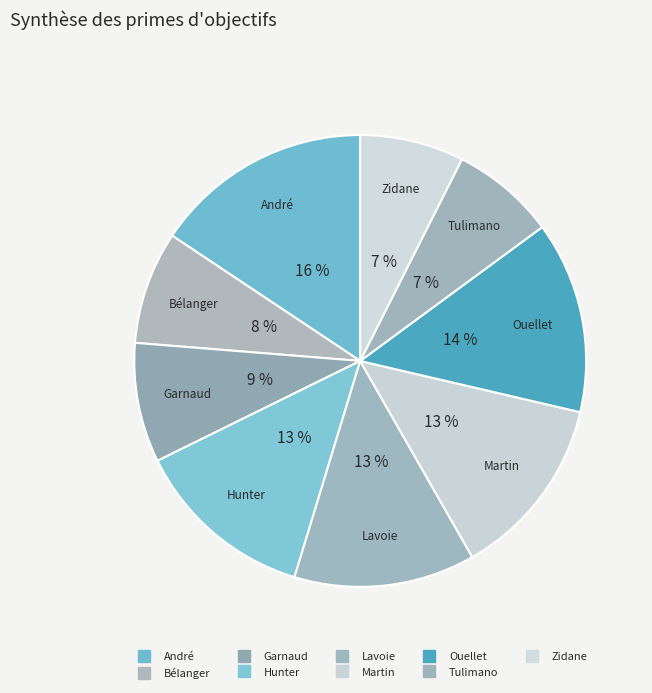

Does any single category account for the majority?

No